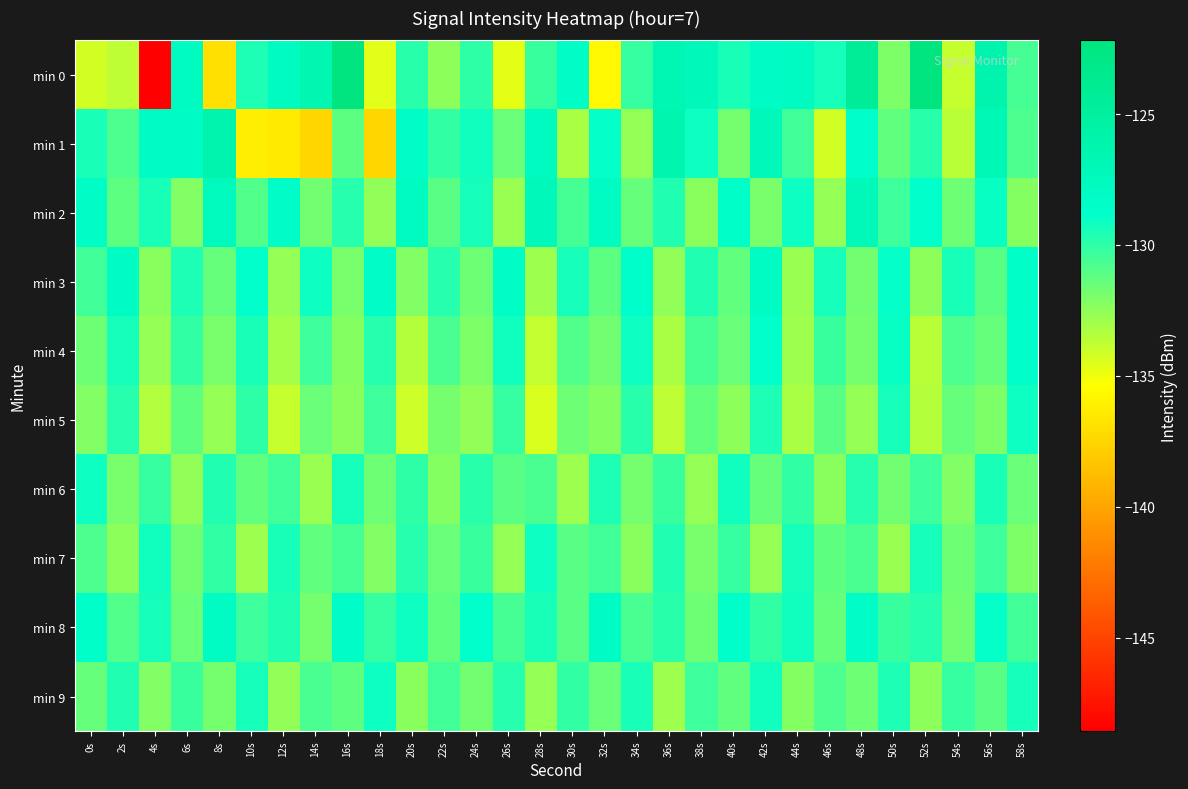

Reading right to left, what are all the values shown in this chart?

min 0: 58s=-130.6	56s=-126.2	54s=-133.9	52s=-122.2	50s=-132.0	48s=-124.4	46s=-129.3	44s=-128.0	42s=-128.2	40s=-129.5	38s=-127.4	36s=-126.7	34s=-130.2	32s=-135.7	30s=-128.3	28s=-130.3	26s=-134.7	24s=-130.0	22s=-132.4	20s=-129.8	18s=-134.6	16s=-122.3	14s=-126.6	12s=-127.9	10s=-129.6	8s=-137.0	6s=-127.9	4s=-148.6	2s=-133.7	0s=-134.2
min 1: 58s=-130.8	56s=-127.1	54s=-133.6	52s=-129.9	50s=-131.3	48s=-128.7	46s=-134.2	44s=-130.5	42s=-127.3	40s=-131.8	38s=-129.1	36s=-126.4	34s=-132.7	32s=-128.9	30s=-133.2	28s=-127.8	26s=-131.5	24s=-129.2	22s=-130.1	20s=-128.5	18s=-137.5	16s=-131.2	14s=-137.4	12s=-136.5	10s=-136.3	8s=-126.2	6s=-128.2	4s=-128.3	2s=-130.8	0s=-129.4
min 2: 58s=-132.2	56s=-129.0	54s=-131.6	52s=-128.8	50s=-130.4	48s=-127.2	46s=-132.7	44s=-129.1	42s=-131.9	40s=-128.6	38s=-132.3	36s=-129.7	34s=-131.4	32s=-128.1	30s=-130.6	28s=-127.4	26s=-132.8	24s=-129.3	22s=-131.1	20s=-127.9	18s=-132.5	16s=-129.8	14s=-131.7	12s=-128.4	10s=-130.9	8s=-127.6	6s=-132.1	4s=-129.5	2s=-131.2	0s=-128.3
min 3: 58s=-128.6	56s=-131.1	54s=-129.5	52s=-132.4	50s=-128.9	48s=-131.7	46s=-129.3	44s=-132.8	42s=-128.1	40s=-131.3	38s=-129.7	36s=-132.5	34s=-128.7	32s=-131.2	30s=-129.4	28s=-132.9	26s=-128.3	24s=-131.6	22s=-129.8	20s=-132.1	18s=-128.5	16s=-131.9	14s=-129.1	12s=-132.7	10s=-128.8	8s=-131.4	6s=-129.6	4s=-132.3	2s=-128.2	0s=-130.5
min 4: 58s=-128.7	56s=-131.4	54s=-130.8	52s=-133.6	50s=-129.0	48s=-131.8	46s=-130.3	44s=-132.9	42s=-128.8	40s=-131.5	38s=-130.6	36s=-133.2	34s=-129.1	32s=-131.7	30s=-130.9	28s=-133.8	26s=-129.2	24s=-132.0	22s=-130.7	20s=-133.5	18s=-129.8	16s=-132.2	14s=-130.4	12s=-133.1	10s=-129.5	8s=-131.9	6s=-130.1	4s=-132.7	2s=-129.3	0s=-131.6
min 5: 58s=-129.1	56s=-132.0	54s=-131.4	52s=-133.5	50s=-129.3	48s=-132.7	46s=-131.1	44s=-133.2	42s=-129.6	40s=-132.4	38s=-131.3	36s=-133.7	34s=-129.9	32s=-132.2	30s=-131.6	28s=-134.4	26s=-130.2	24s=-132.5	22s=-131.8	20s=-134.1	18s=-130.4	16s=-132.3	14s=-131.5	12s=-133.9	10s=-130.0	8s=-132.6	6s=-131.2	4s=-133.4	2s=-129.8	0s=-132.1
min 6: 58s=-131.5	56s=-129.5	54s=-132.1	52s=-130.4	50s=-131.7	48s=-129.8	46s=-132.3	44s=-130.1	42s=-131.4	40s=-129.2	38s=-132.6	36s=-130.3	34s=-131.8	32s=-129.6	30s=-132.9	28s=-130.7	26s=-131.1	24s=-129.9	22s=-132.2	20s=-130.0	18s=-131.6	16s=-129.4	14s=-132.8	12s=-130.5	10s=-131.3	8s=-129.7	6s=-132.5	4s=-130.2	2s=-131.9	0s=-129.1
min 7: 58s=-132.0	56s=-130.4	54s=-131.6	52s=-129.3	50s=-132.8	48s=-130.7	46s=-131.2	44s=-129.4	42s=-132.6	40s=-130.2	38s=-131.9	36s=-129.7	34s=-132.3	32s=-130.5	30s=-131.1	28s=-129.1	26s=-132.7	24s=-130.3	22s=-131.5	20s=-129.8	18s=-132.1	16s=-130.6	14s=-131.3	12s=-129.5	10s=-132.9	8s=-130.1	6s=-131.7	4s=-129.2	2s=-132.4	0s=-130.8
min 8: 58s=-130.5	56s=-128.9	54s=-131.7	52s=-129.8	50s=-130.3	48s=-128.5	46s=-131.4	44s=-129.2	42s=-130.1	40s=-128.7	38s=-131.6	36s=-129.9	34s=-130.7	32s=-128.2	30s=-131.1	28s=-129.5	26s=-130.6	24s=-128.8	22s=-131.3	20s=-129.1	18s=-130.2	16s=-128.4	14s=-131.8	12s=-129.7	10s=-130.4	8s=-128.1	6s=-131.5	4s=-129.3	2s=-130.9	0s=-128.6
min 9: 58s=-129.3	56s=-131.1	54s=-130.2	52s=-132.4	50s=-129.6	48s=-131.6	46s=-130.8	44s=-132.2	42s=-129.2	40s=-131.3	38s=-130.4	36s=-132.9	34s=-129.5	32s=-131.5	30s=-130.1	28s=-132.7	26s=-129.8	24s=-131.7	22s=-130.5	20s=-132.3	18s=-129.1	16s=-131.2	14s=-130.7	12s=-132.5	10s=-129.4	8s=-131.8	6s=-130.3	4s=-132.1	2s=-129.7	0s=-131.4